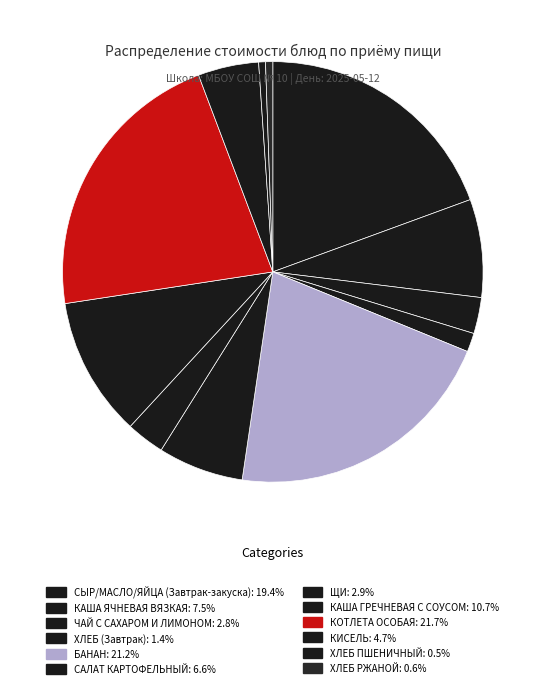

Between ХЛЕБ (Завтрак) and КАША ЯЧНЕВАЯ ВЯЗКАЯ, which is larger?

КАША ЯЧНЕВАЯ ВЯЗКАЯ